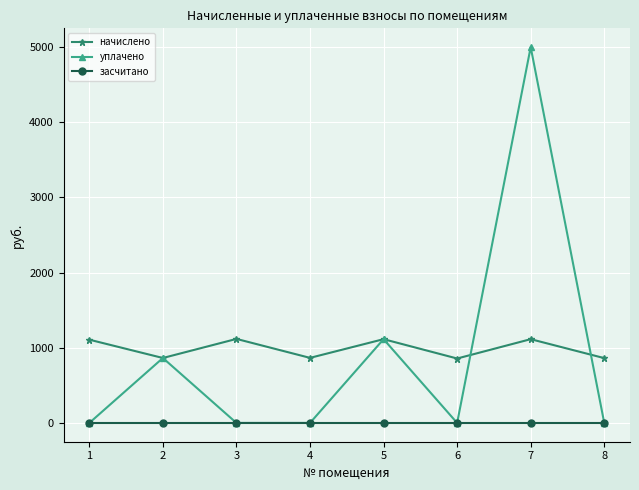

How many distinct data groups are displayed?

3